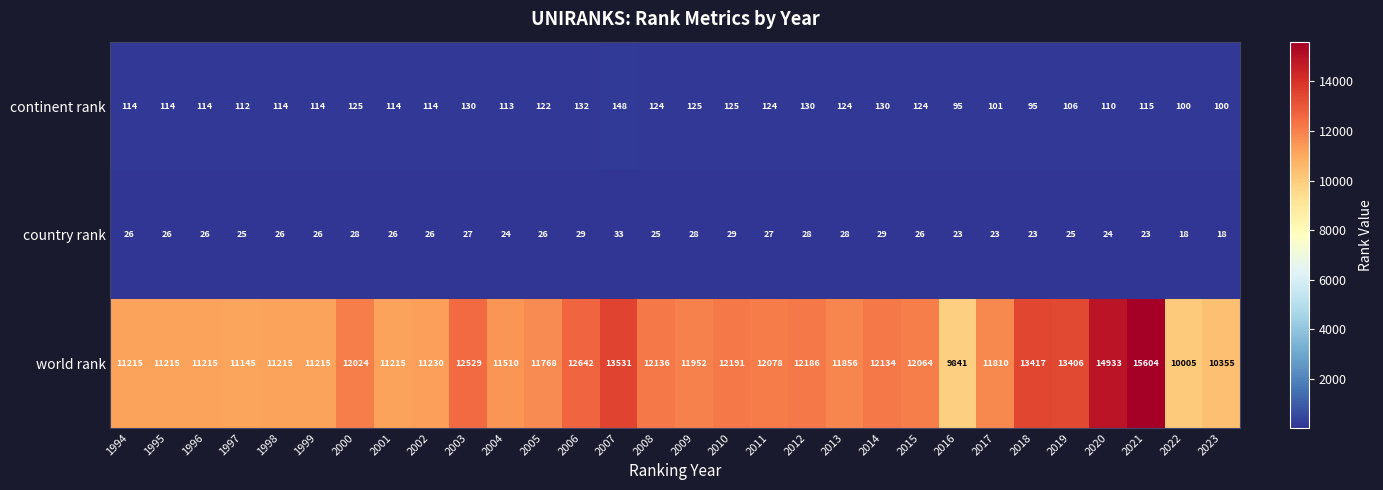

Which series has the largest range (max minus min)?

world rank